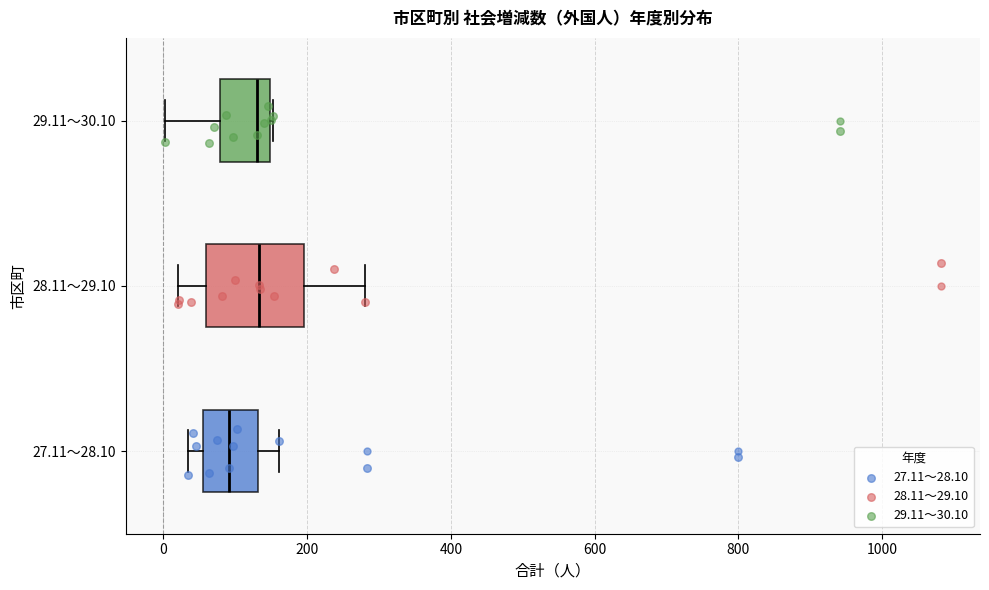

Where is the right edge of the box for 27.11～28.10 on the x-axis? The values are not printed on the chart, so give them approximately, as read against the axis.

140